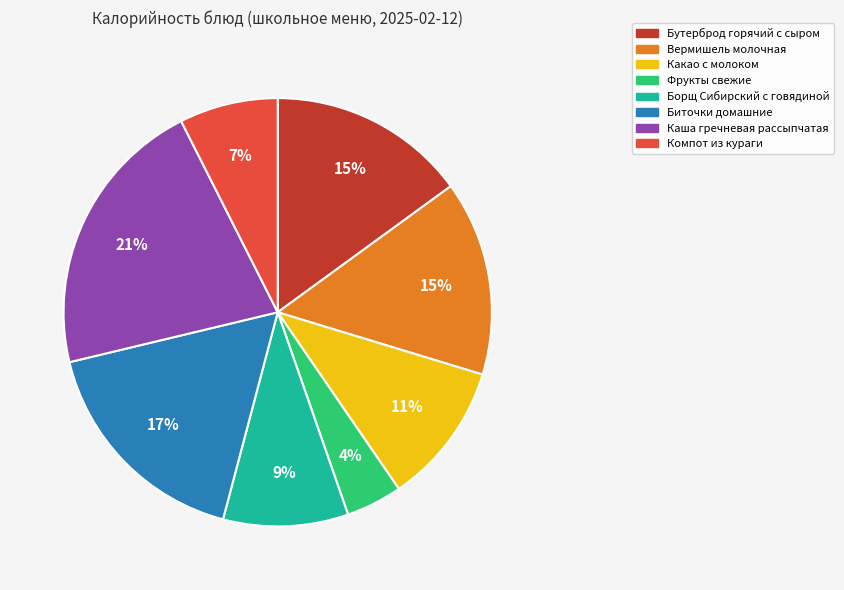

True or false: Бутерброд горячий с сыром accounts for 15% of the total.

True